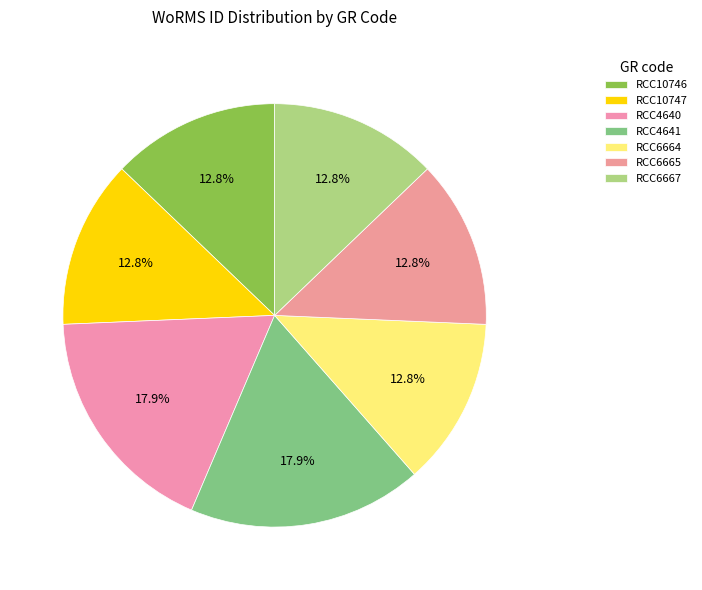

To the nearest percent, what percentage of the pie is RCC6667?

13%